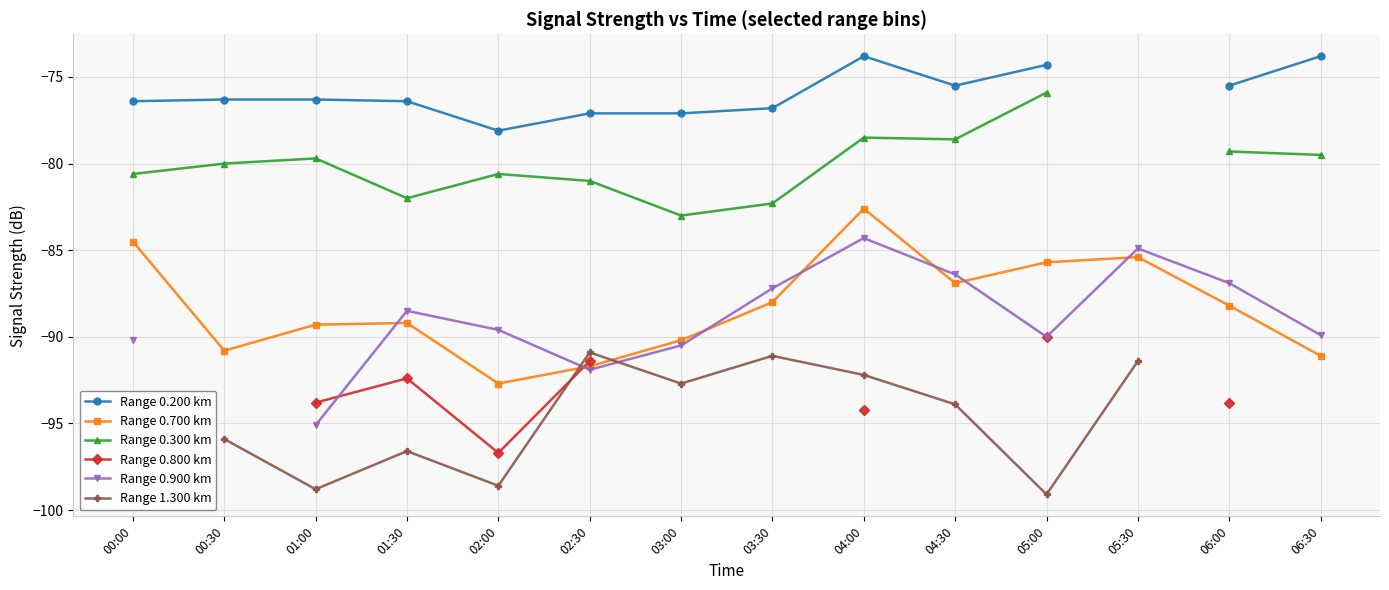

Which series has the largest range (max minus min)?

Range 0.900 km